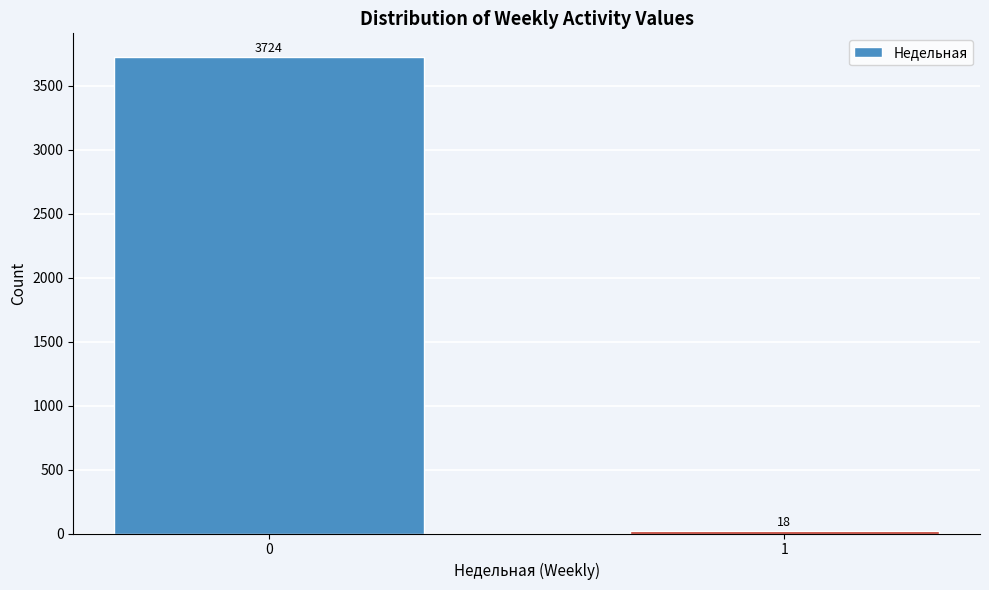

Reading left to right, transcribe all the data shown in this chart.

3724	18